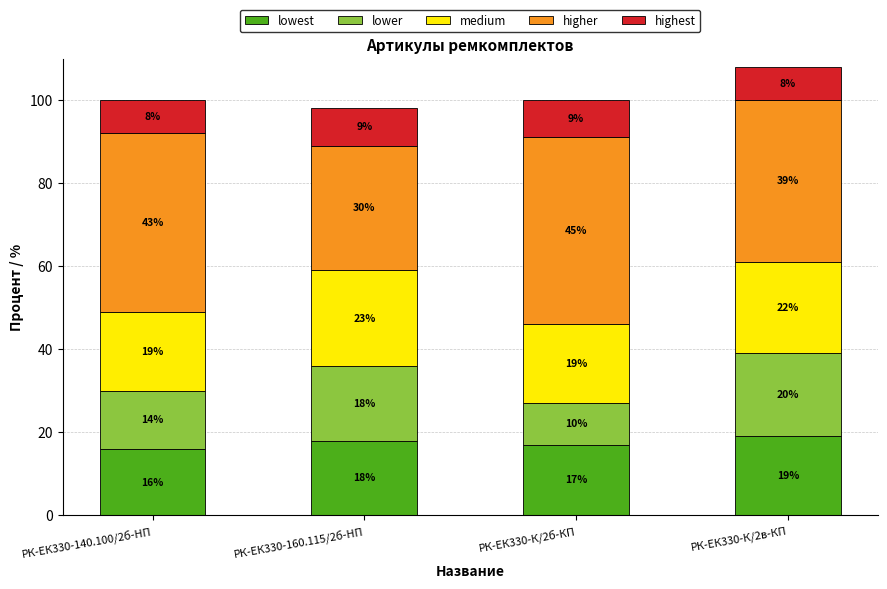

What is the average value of the lowest series?

18